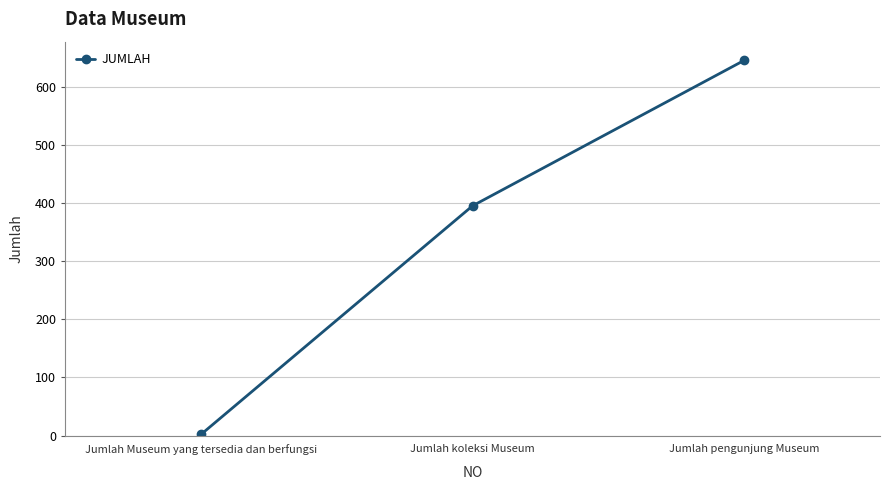

True or false: the data shows 535 at Jumlah koleksi Museum.

False